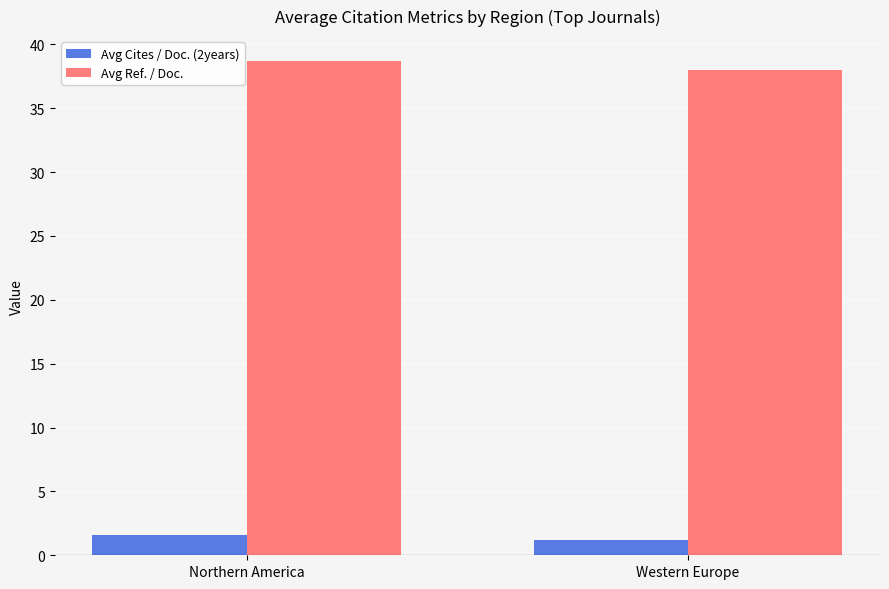

Is the value of Avg Ref. / Doc. at Western Europe greater than the value of Avg Cites / Doc. (2years) at Western Europe?

Yes